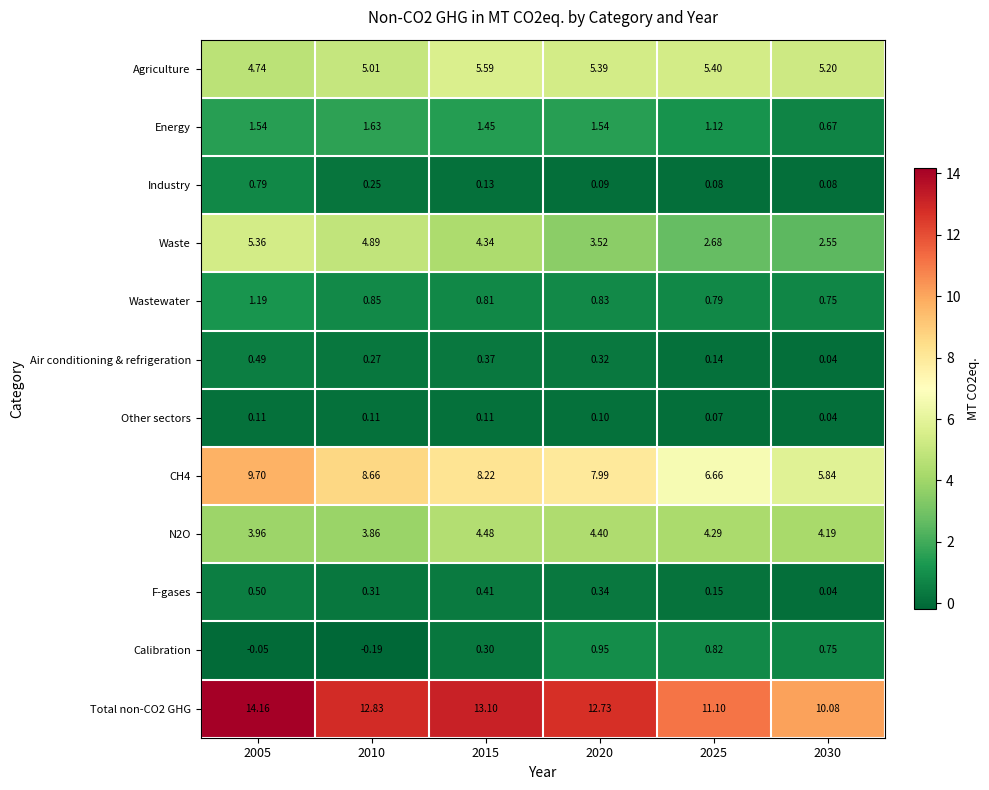

Which series changed the most between 2015 and 2030?

Total non-CO2 GHG